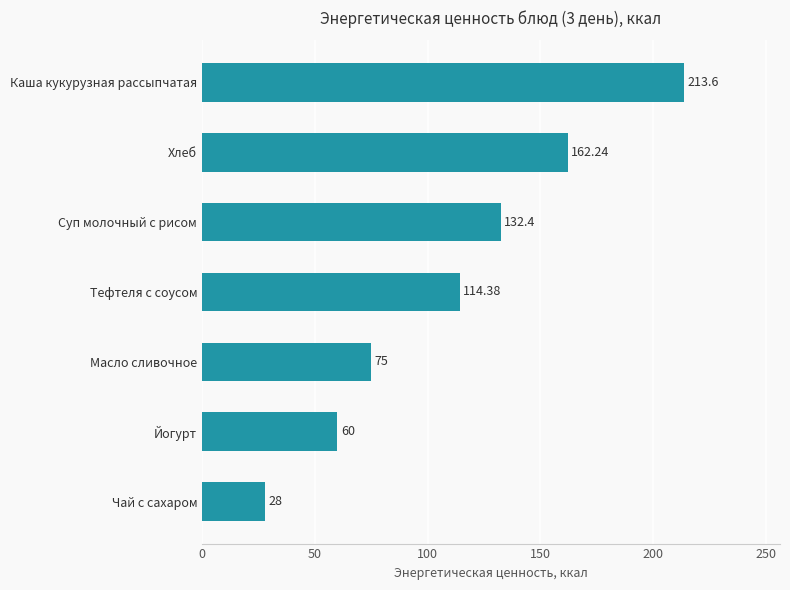

Which has a higher value, Каша кукурузная рассыпчатая or Йогурт?

Каша кукурузная рассыпчатая